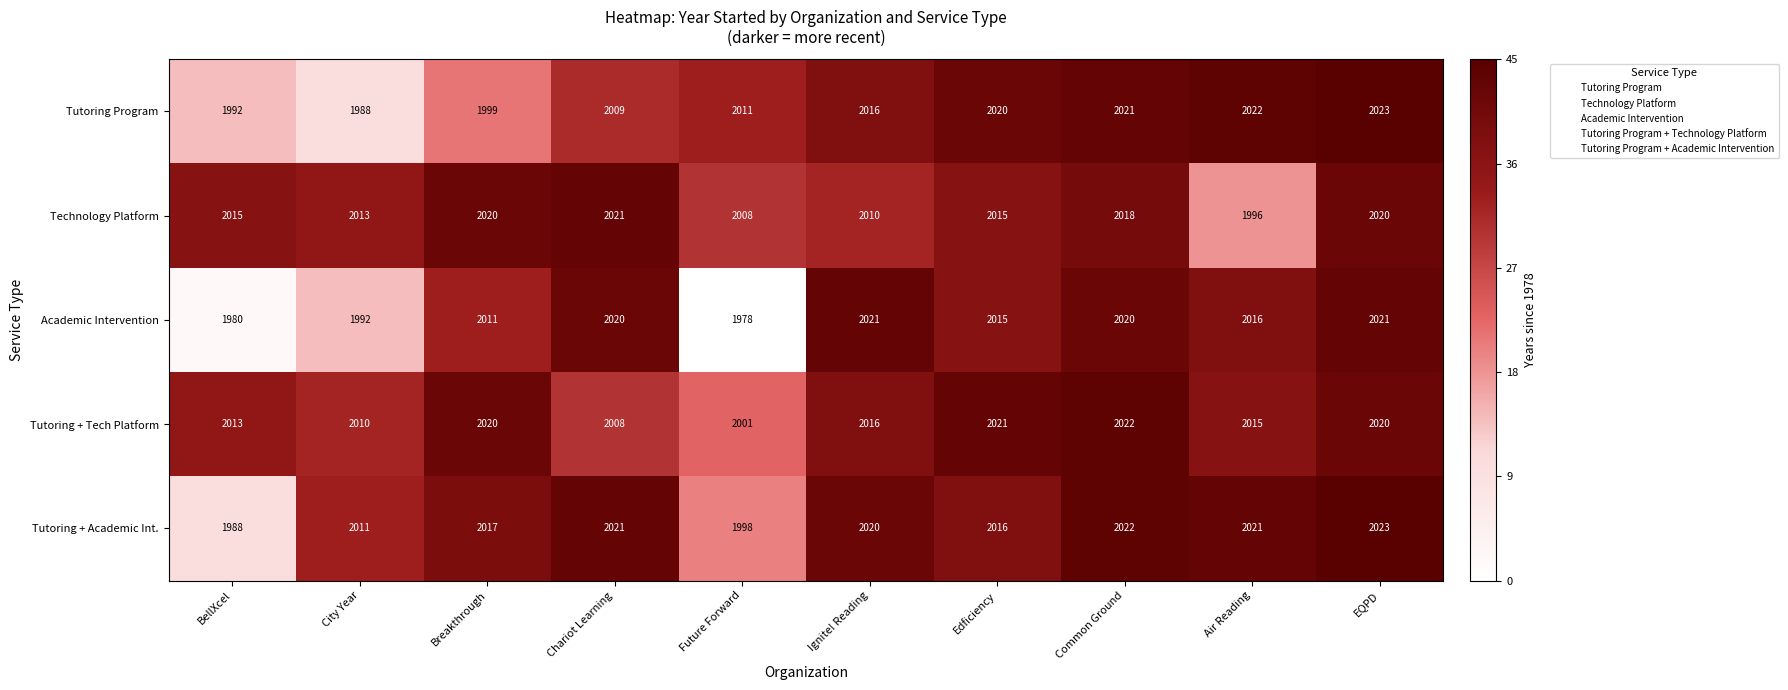

What is the difference between the second highest and minimum values in the Tutoring + Tech Platform series?

20